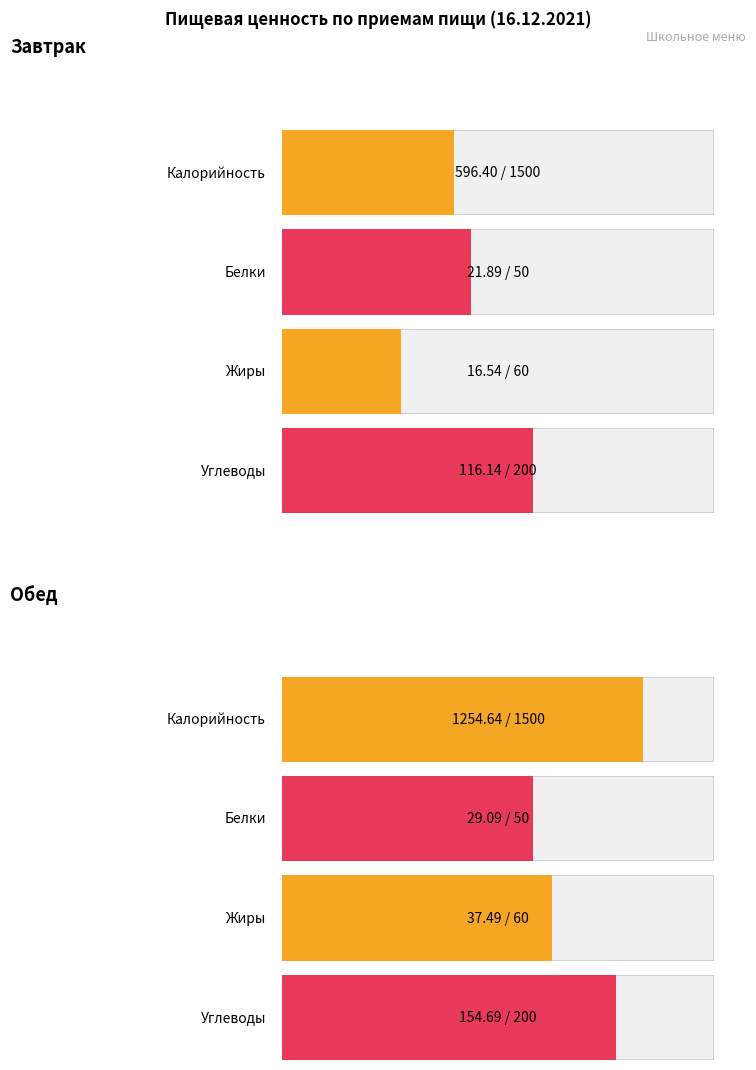

Which has a higher value, Завтрак or Обед?

Обед